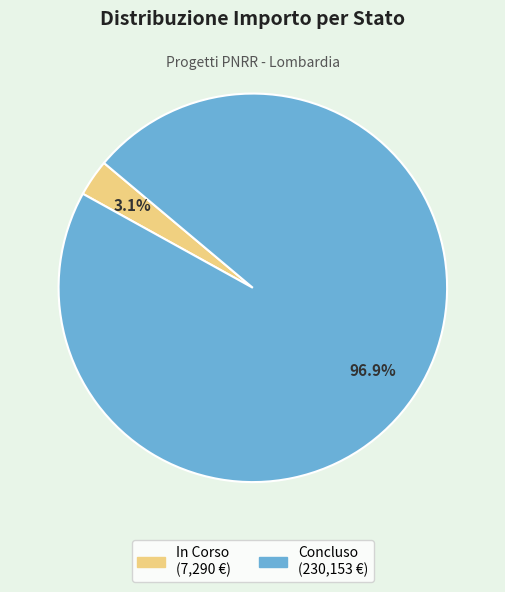

Which category has the smallest portion of the pie?

In Corso